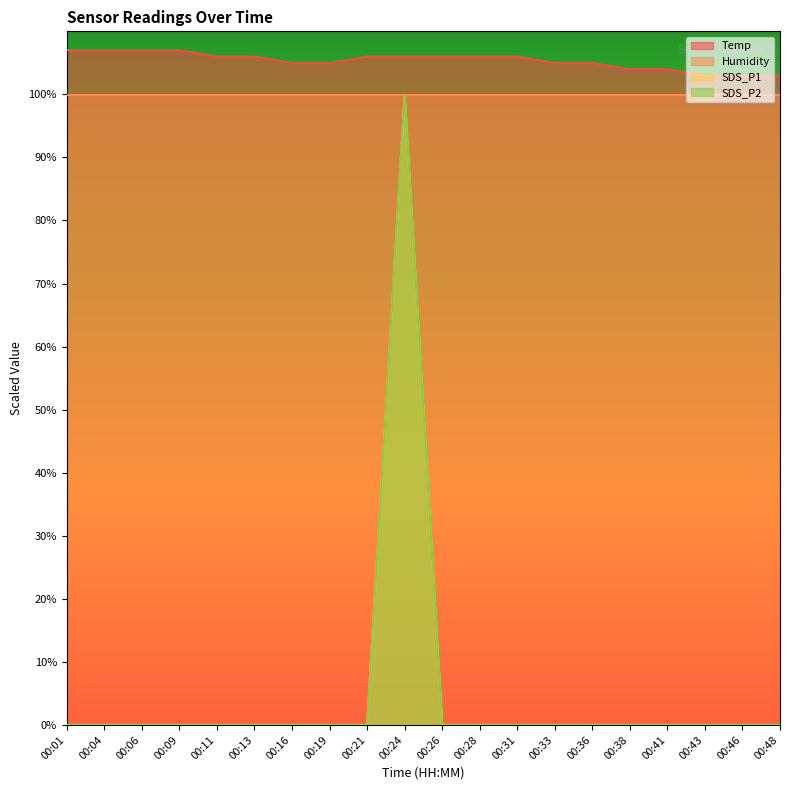

Between 00:09 and 00:11, which series saw the biggest shift?

Temp